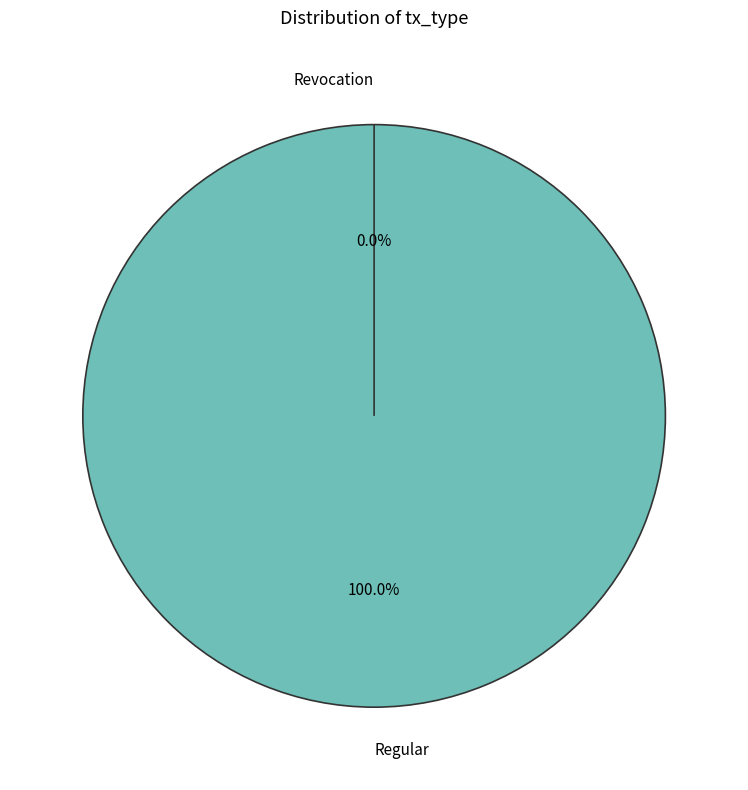

Does Regular represent more than half of the total?

Yes